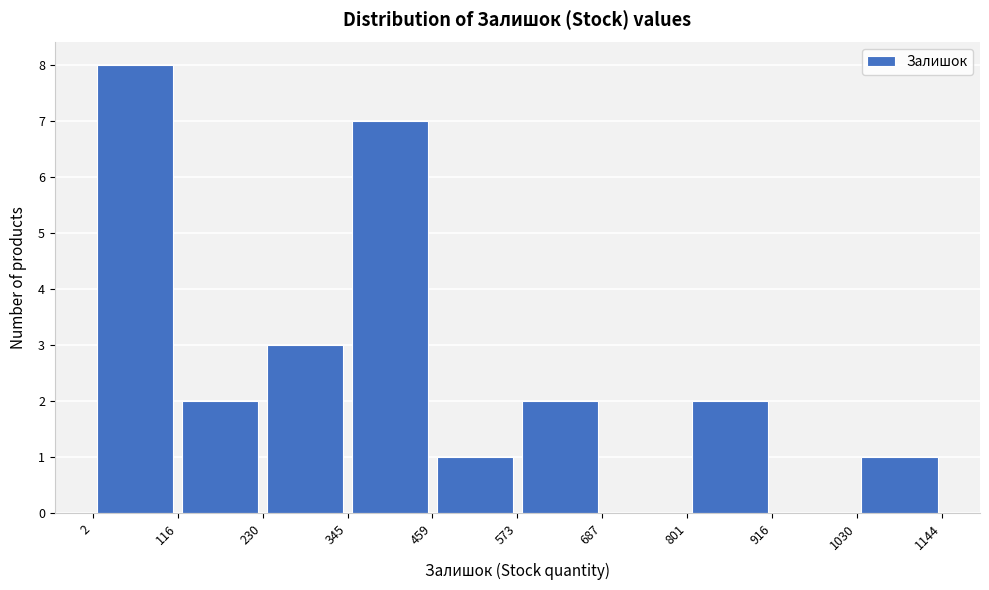

Which range on the x-axis has the tallest bar?

2 to 116